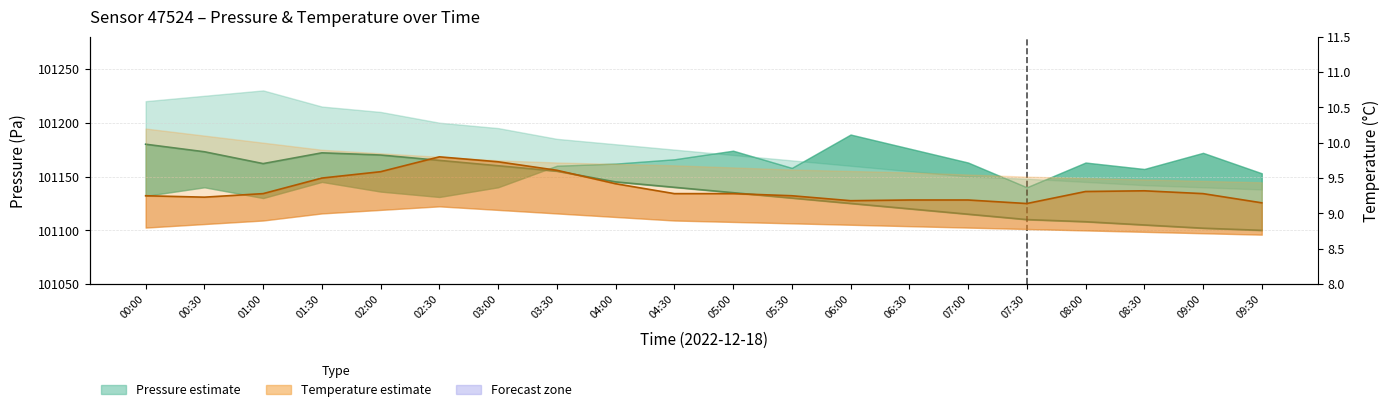

What is the difference between the maximum and minimum values in the Pressure midline series?

80.0